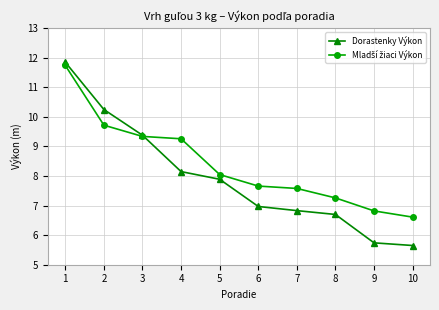

What is the value of the Dorastenky Výkon point at the 5th from the left?

7.9